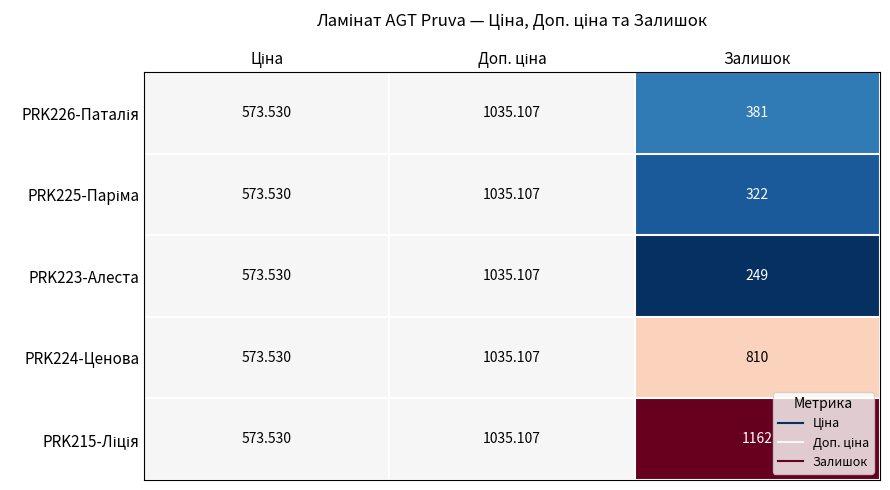

At which category does the chart reach its peak across all series?

Залишок